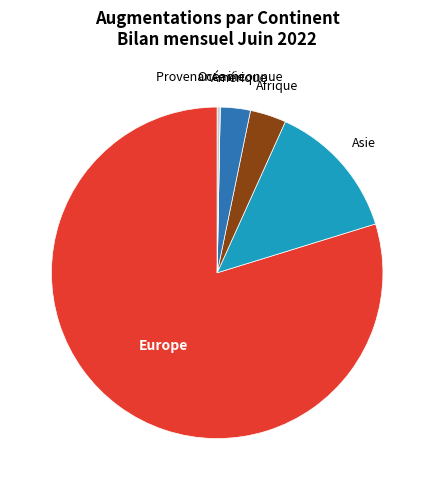

Combined, do Amérique and Provenance inconnue account for over 50%?

No